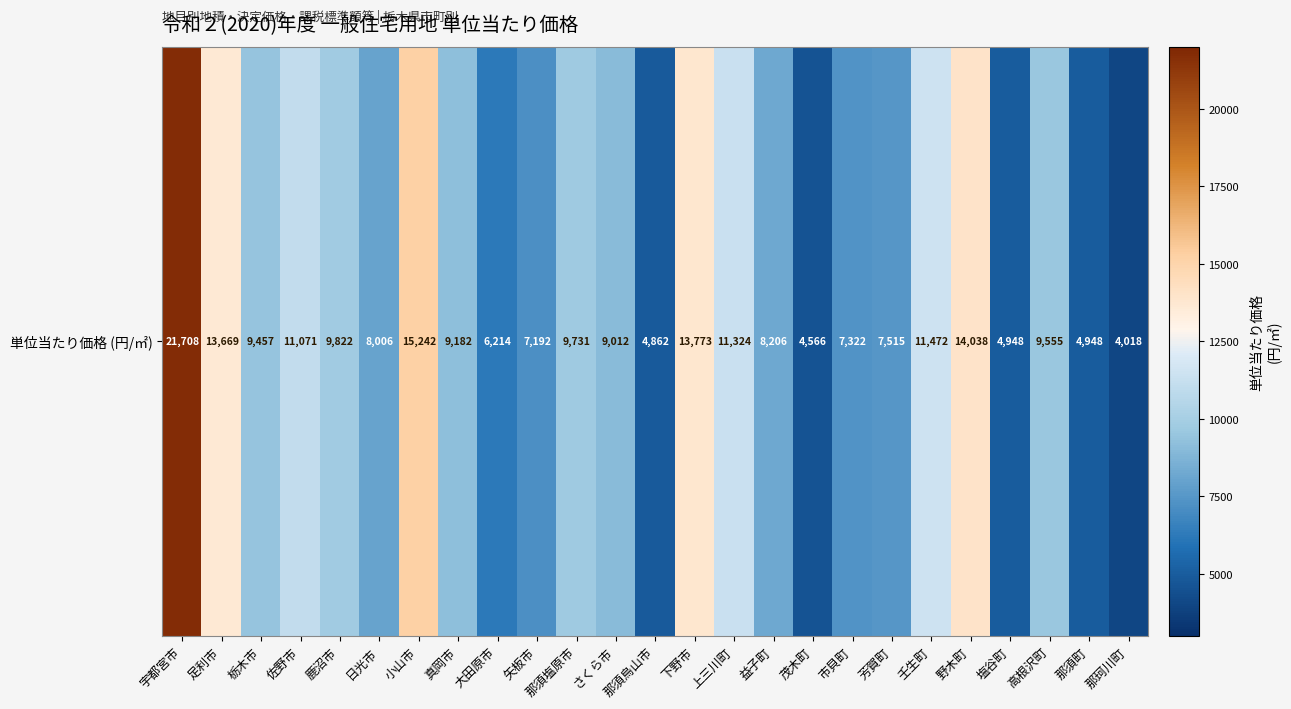

What is the difference between the second highest and second lowest values?

10676